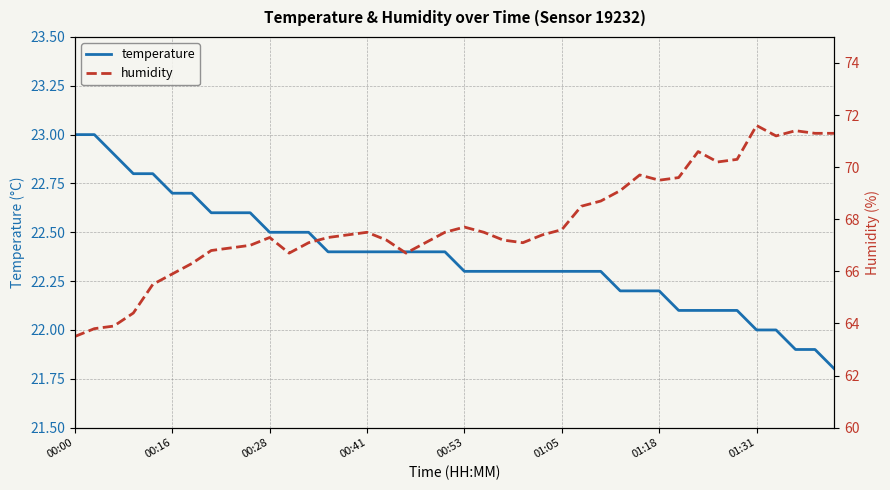

What is the approximate value of humidity at 23?

67.1